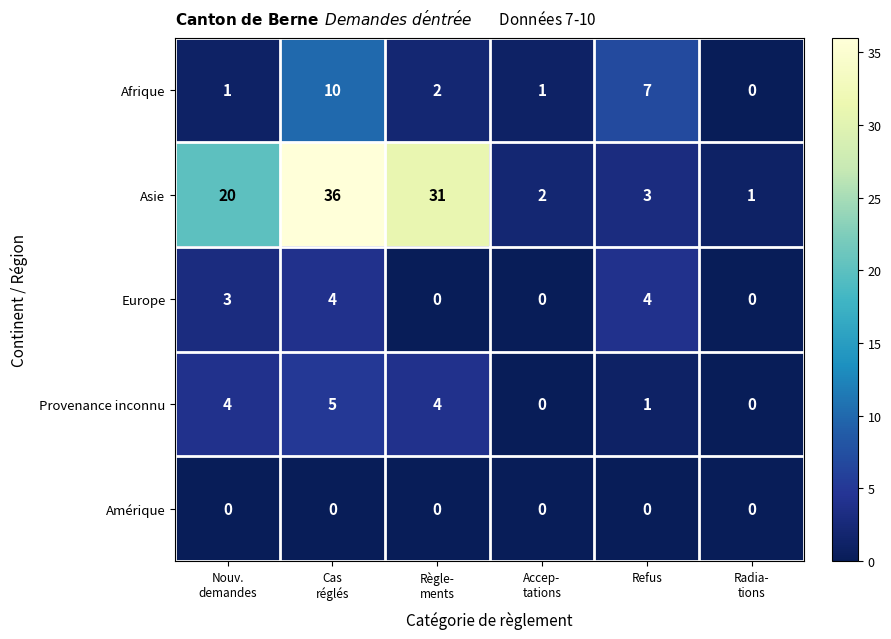

What is the sum of all Provenance inconnu values?

14